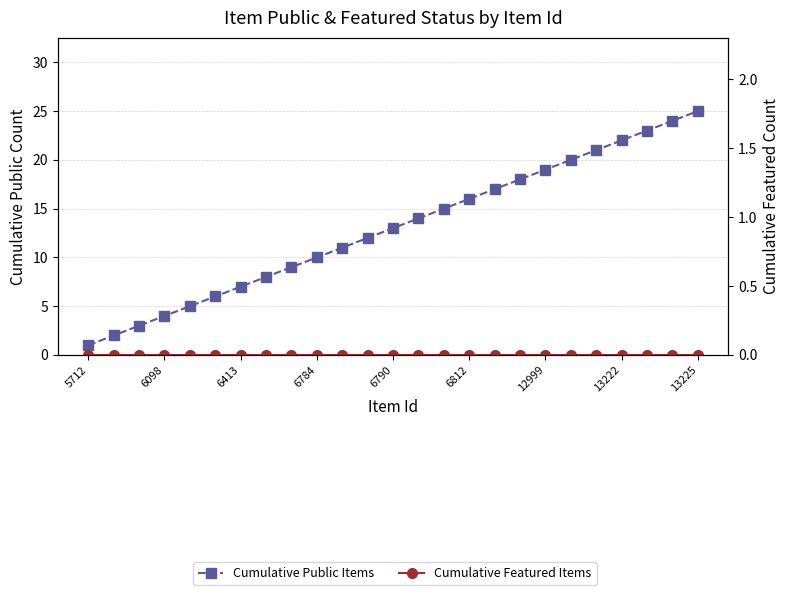

Is it true that Cumulative Public Items equals 10 at 6413?

False